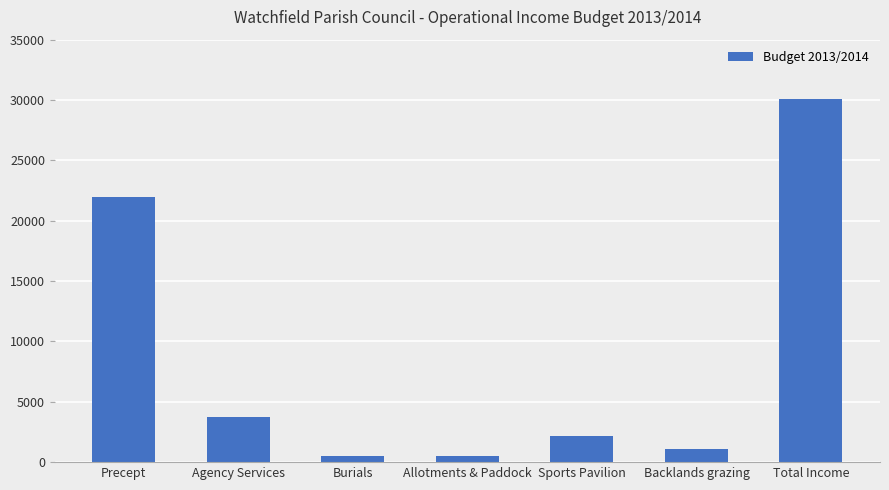

True or false: the data shows 509 at Sports Pavilion.

False